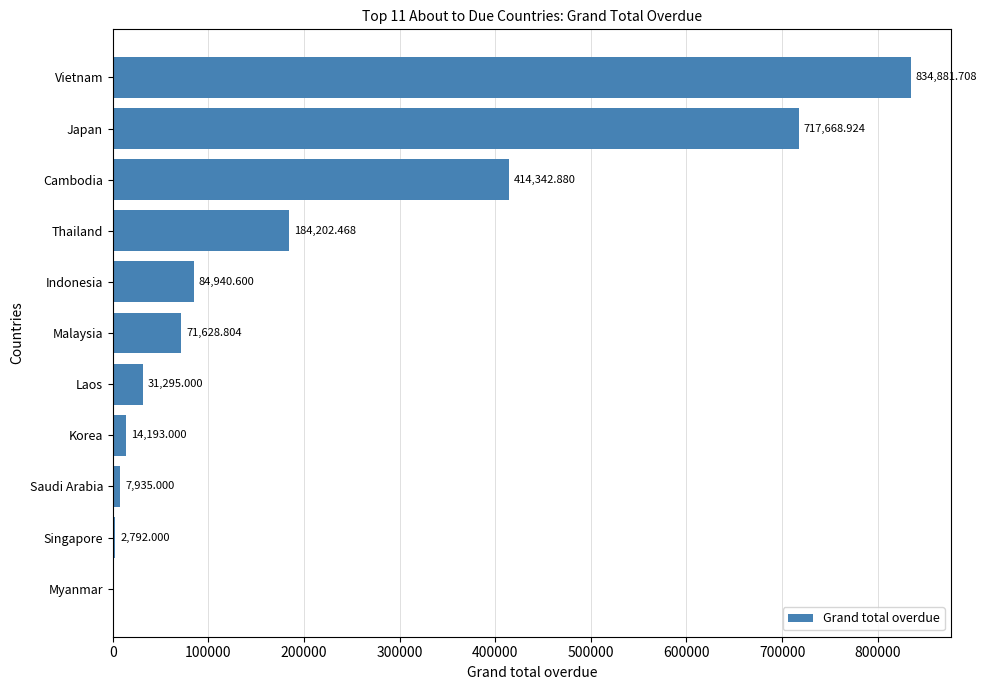

What is the sum of the values at Malaysia and Cambodia?

485971.7